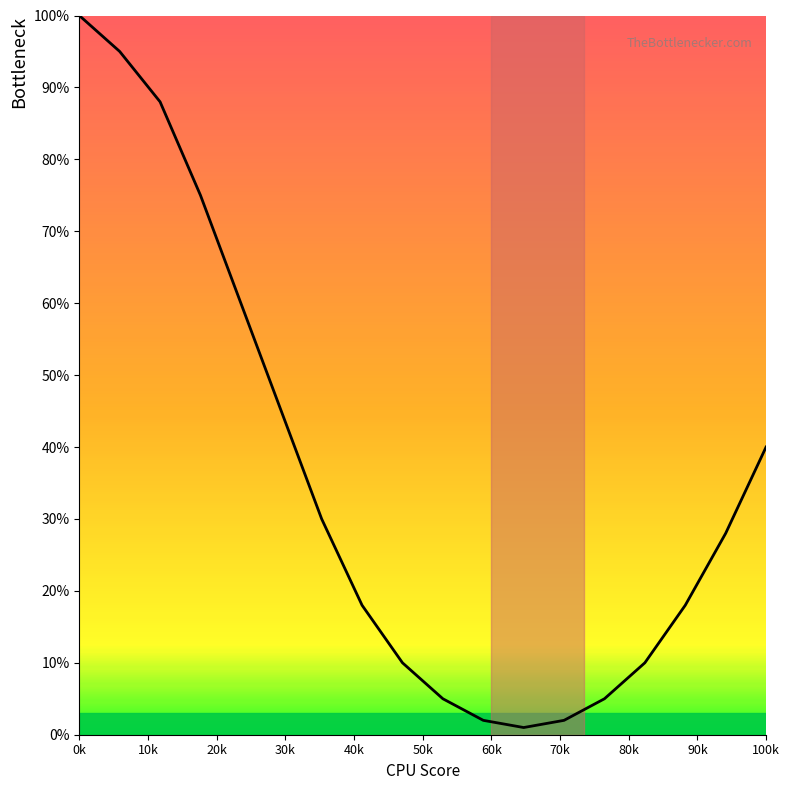

What is the difference between the maximum and minimum values?

99